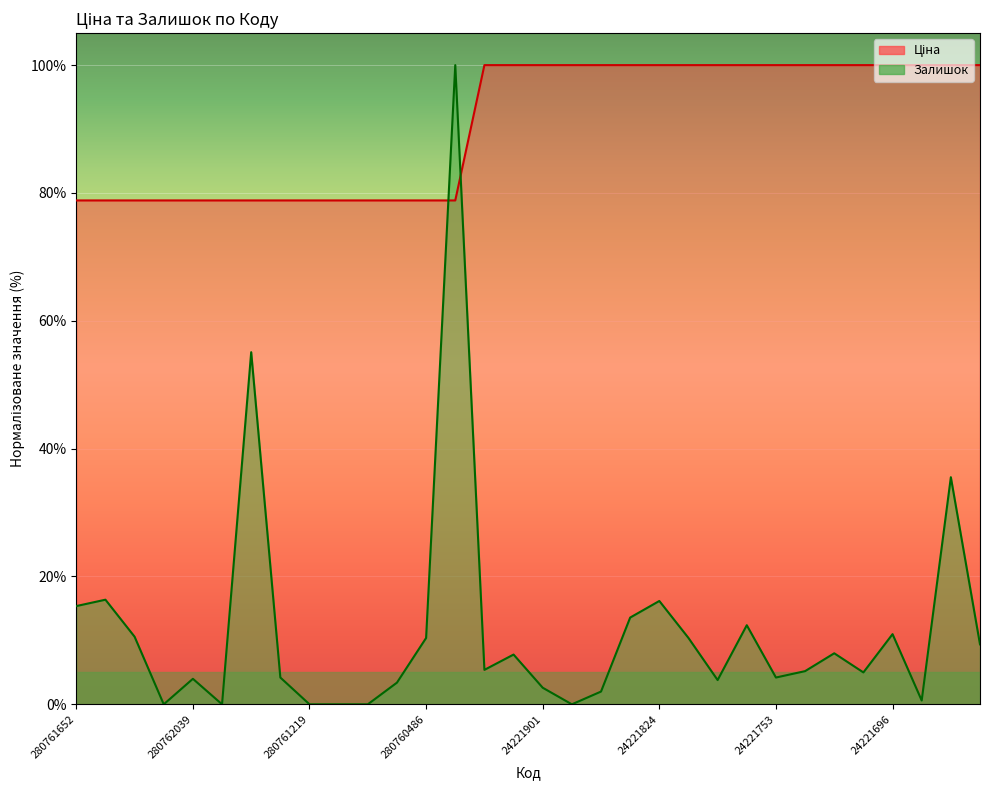

What is the minimum value for Ціна?

78.8